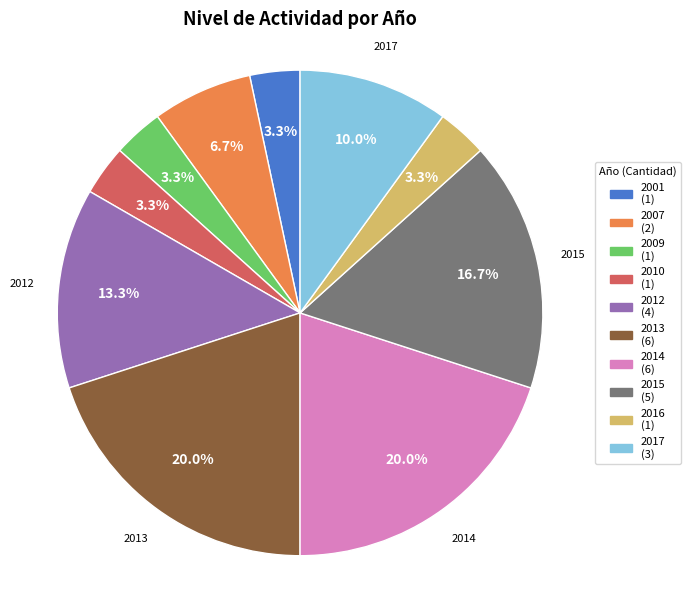

Does any single category account for the majority?

No